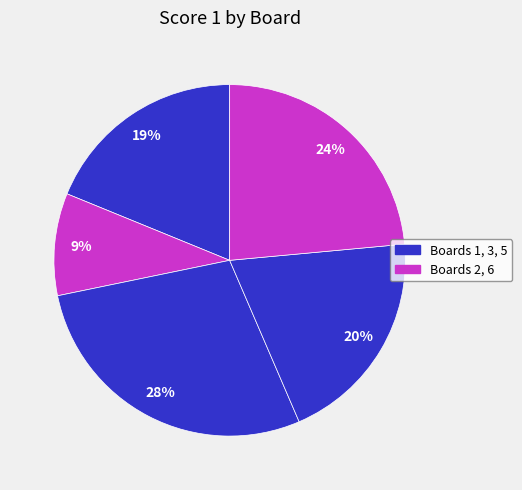

Which slice is the largest?

Board 3